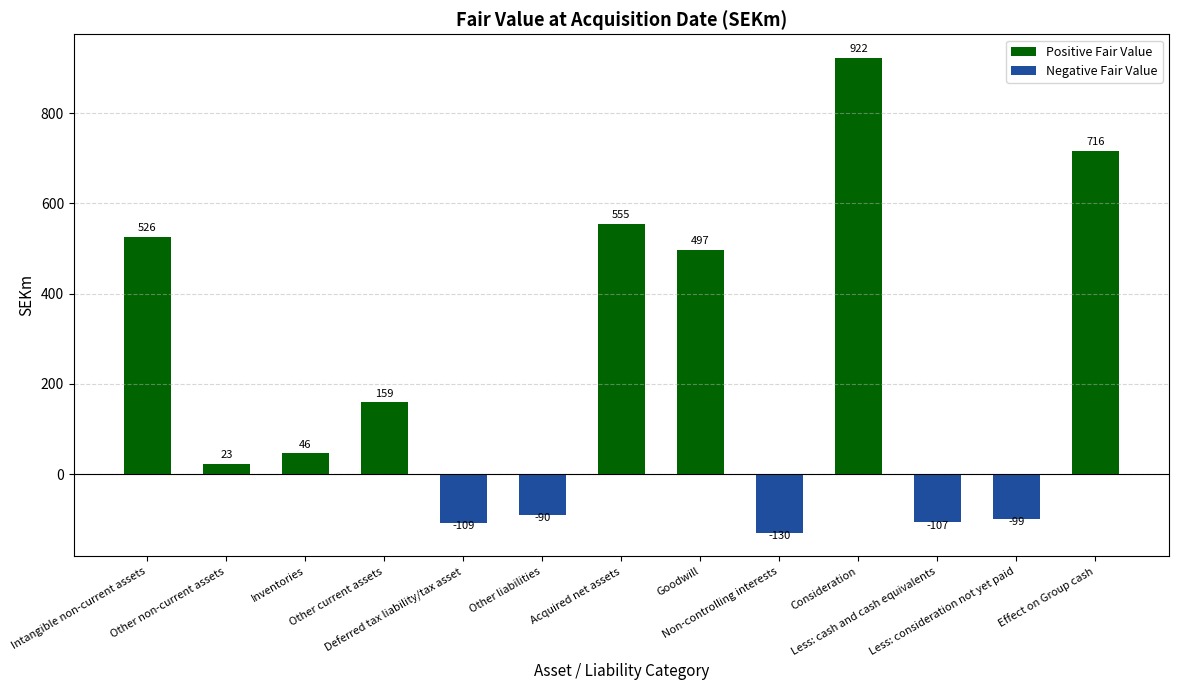

What is the label of the 9th bar from the left?

Non-controlling interests